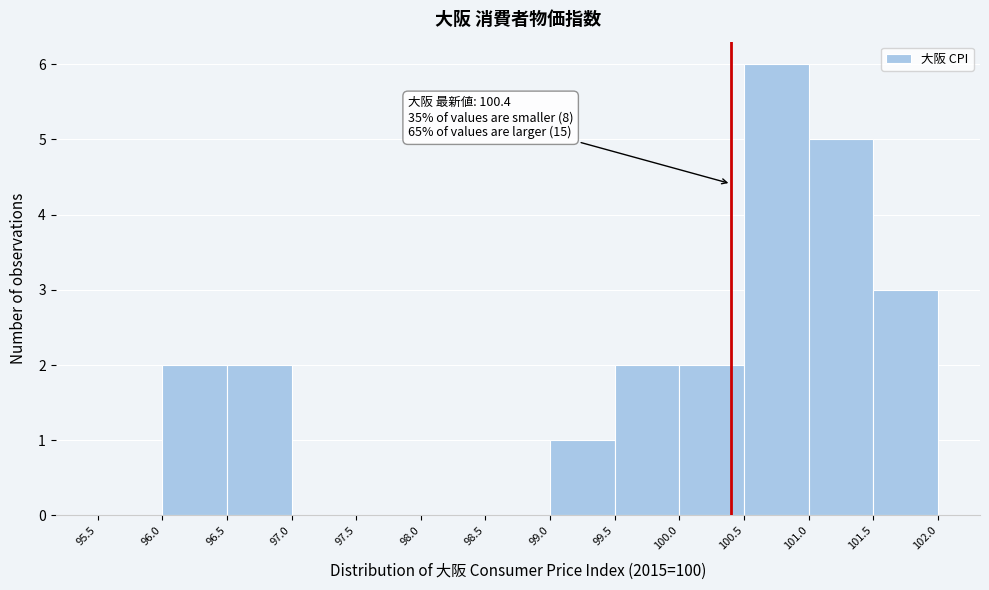

Which range on the x-axis has the tallest bar?

100.5 to 101.0